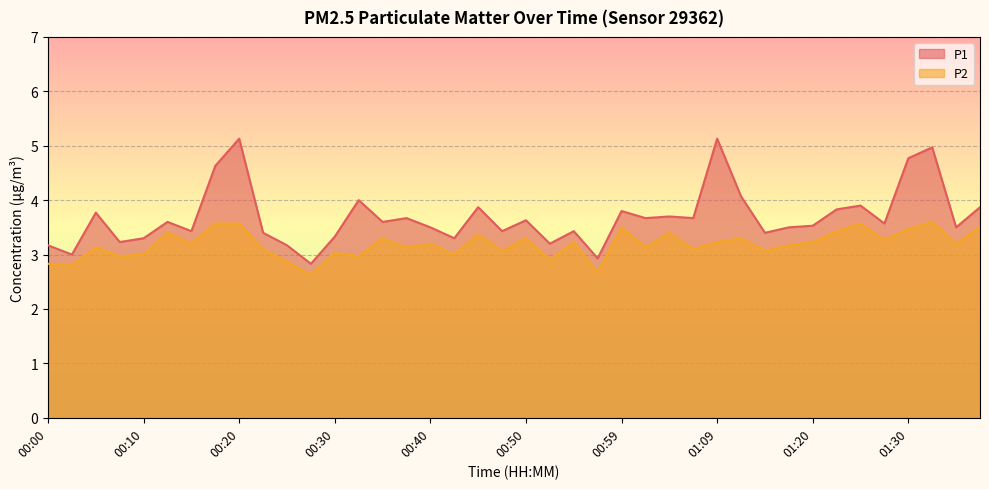

What is the difference between the maximum and second lowest values in the P2 series?

0.9